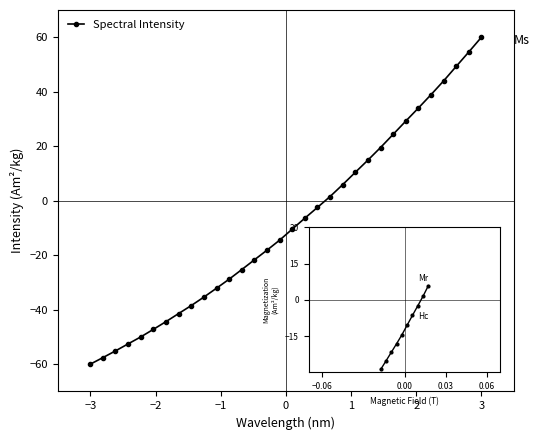

How many distinct data groups are displayed?

1